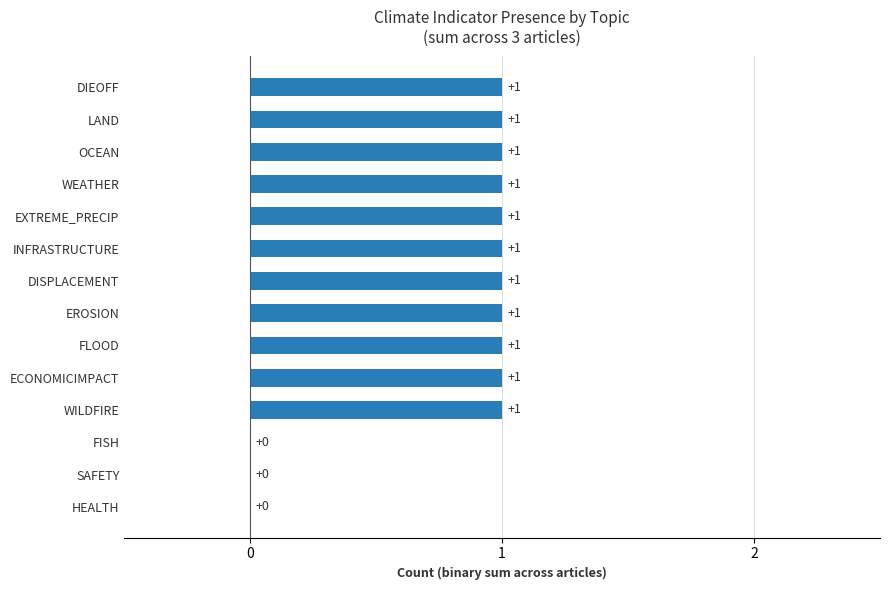

Which has a higher value, EXTREME_PRECIP or FISH?

EXTREME_PRECIP